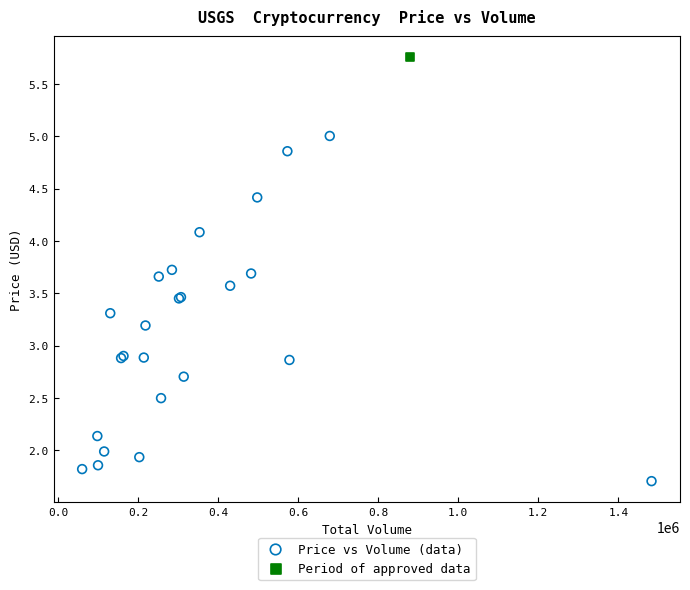

What are all the series names shown in the legend?

Price vs Volume (data), Period of approved data